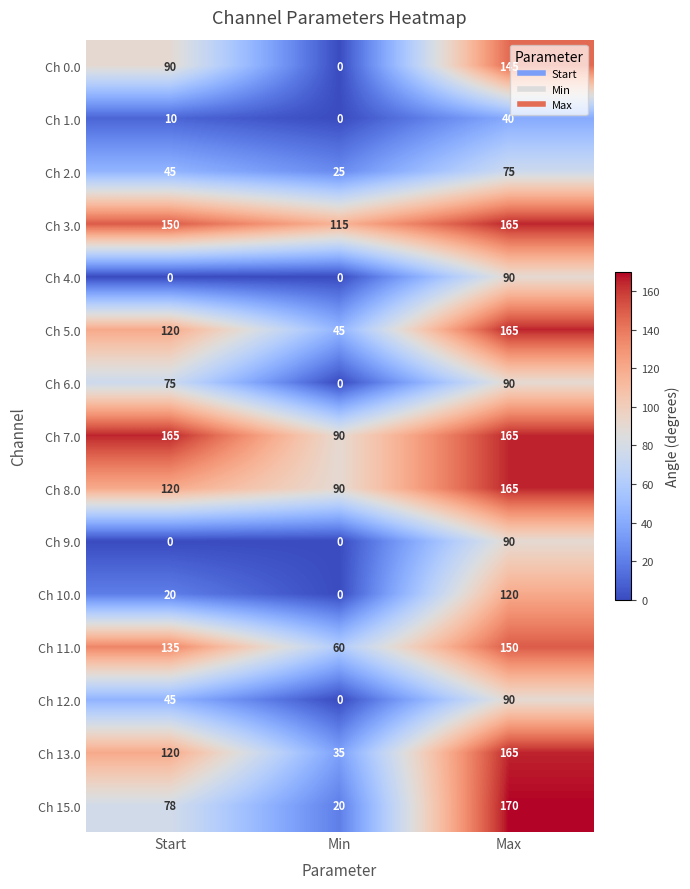

The Ch 12.0 series shows 45 at Start. True or false?

True